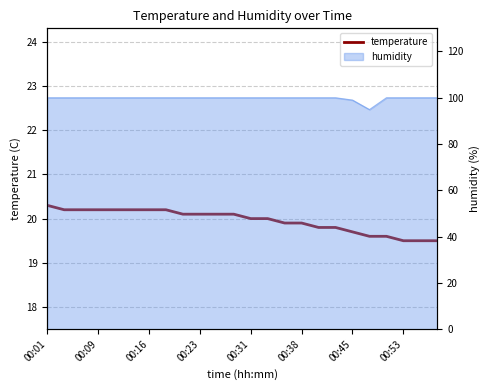

What is the smallest value displayed?

19.5